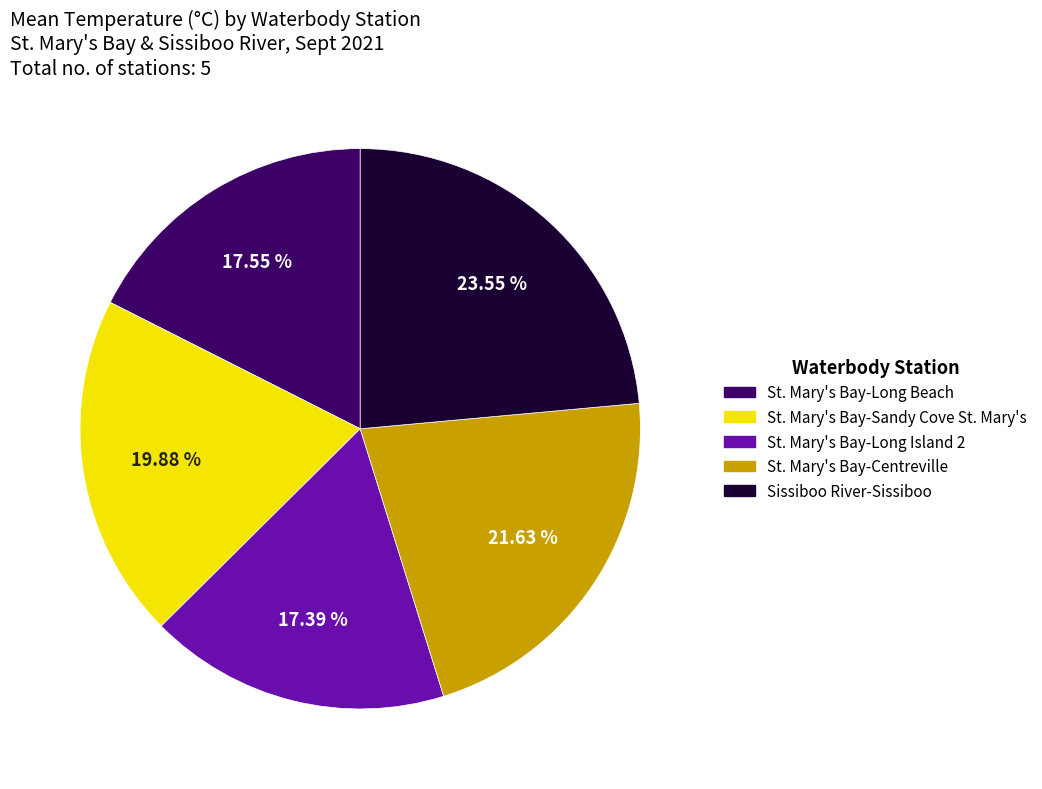

True or false: St. Mary's Bay-Sandy Cove St. Mary's accounts for 20% of the total.

True